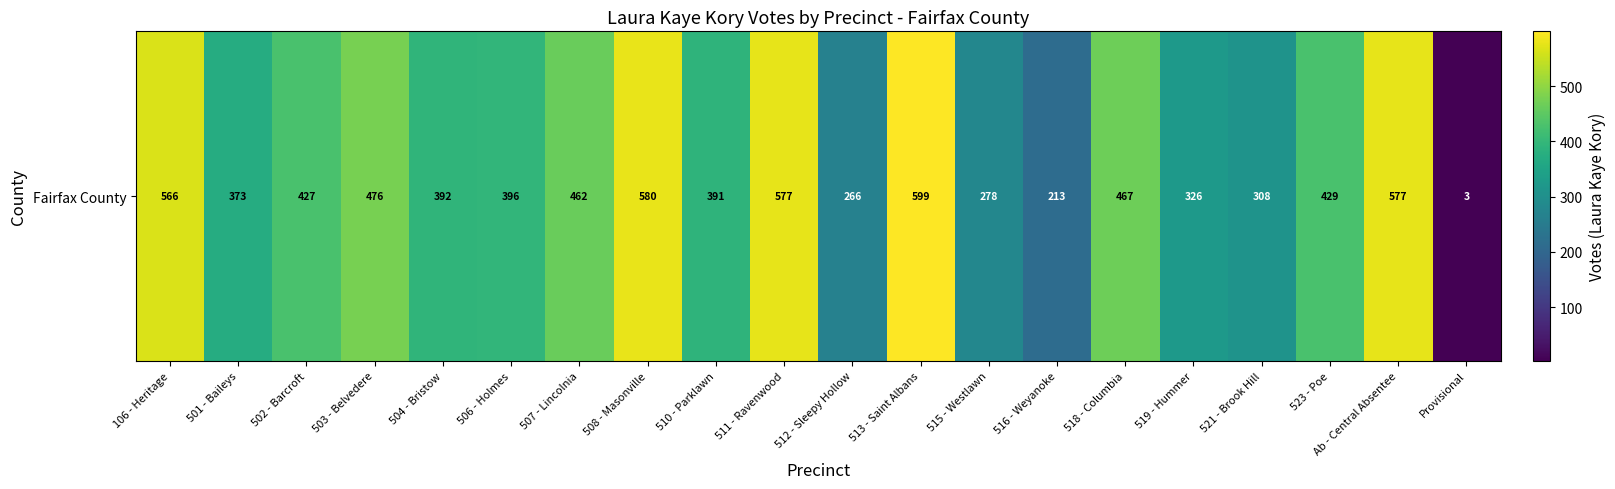

Read the value at 519 - Hummer, to the nearest 10.

330